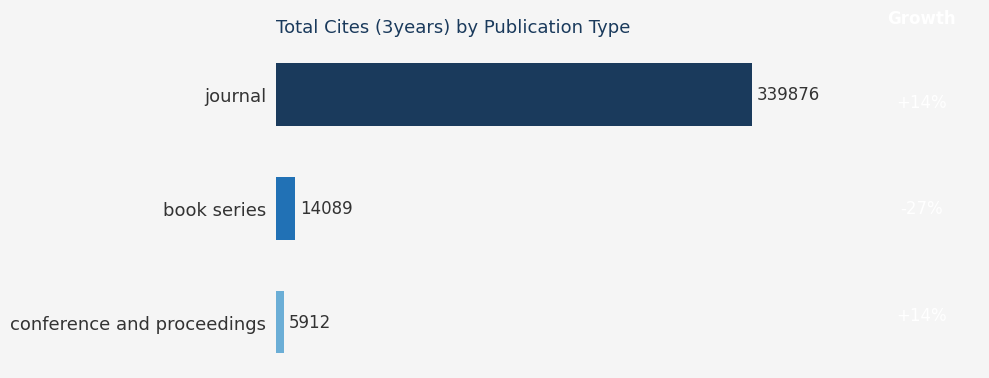

Rank the categories by value from lowest to highest.

conference and proceedings, book series, journal